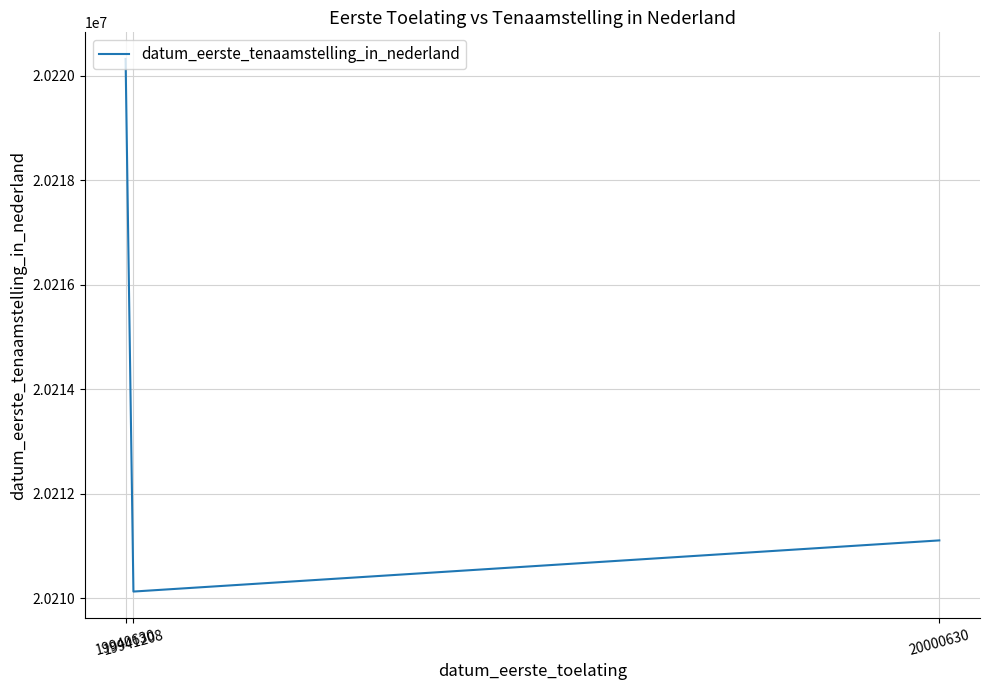

What is the sum of all values?

60641566